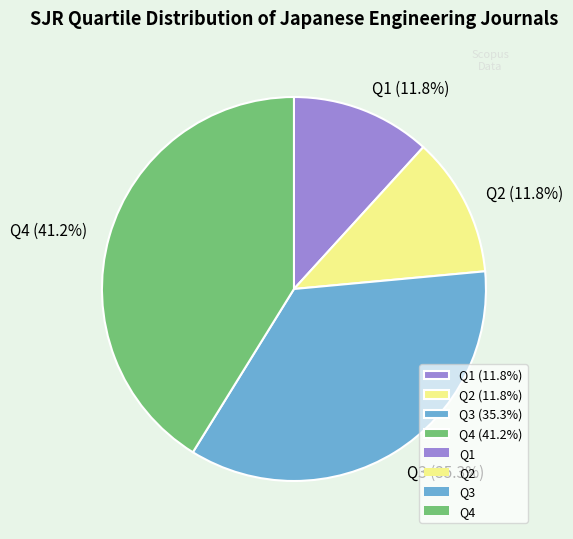

Count the number of slices in the pie.

4